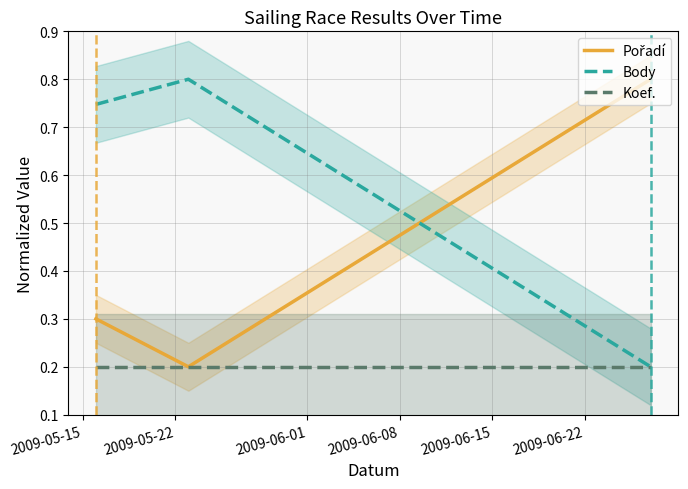

What is the highest value of the Body series?

0.8